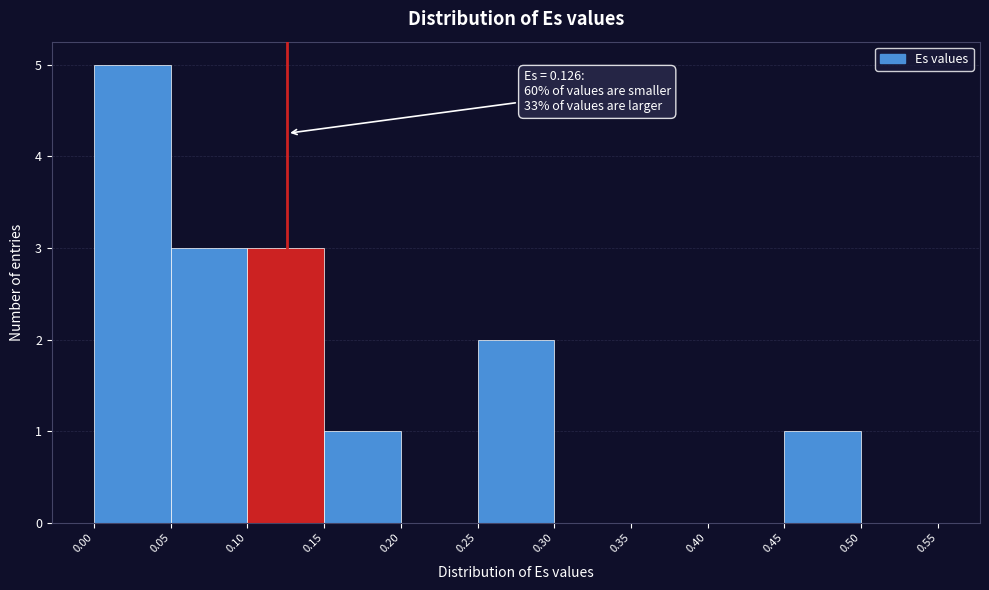

Which range on the x-axis has the tallest bar?

0.00 to 0.05